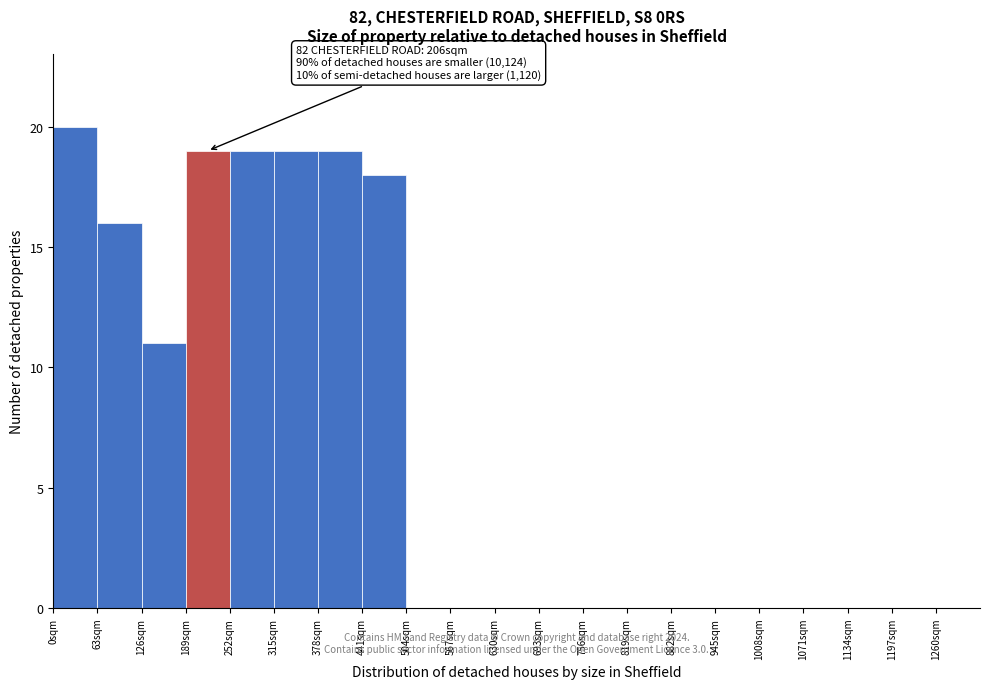

Over which range of the x-axis is the bar tallest?

0 to 63